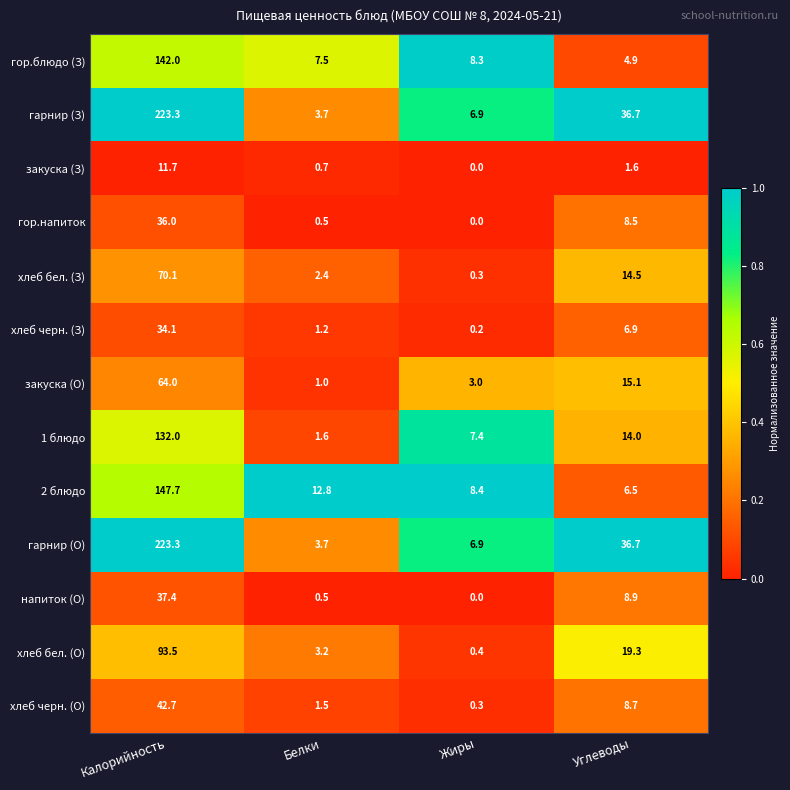

What is the difference between the highest and lowest values at Жиры?

8.4